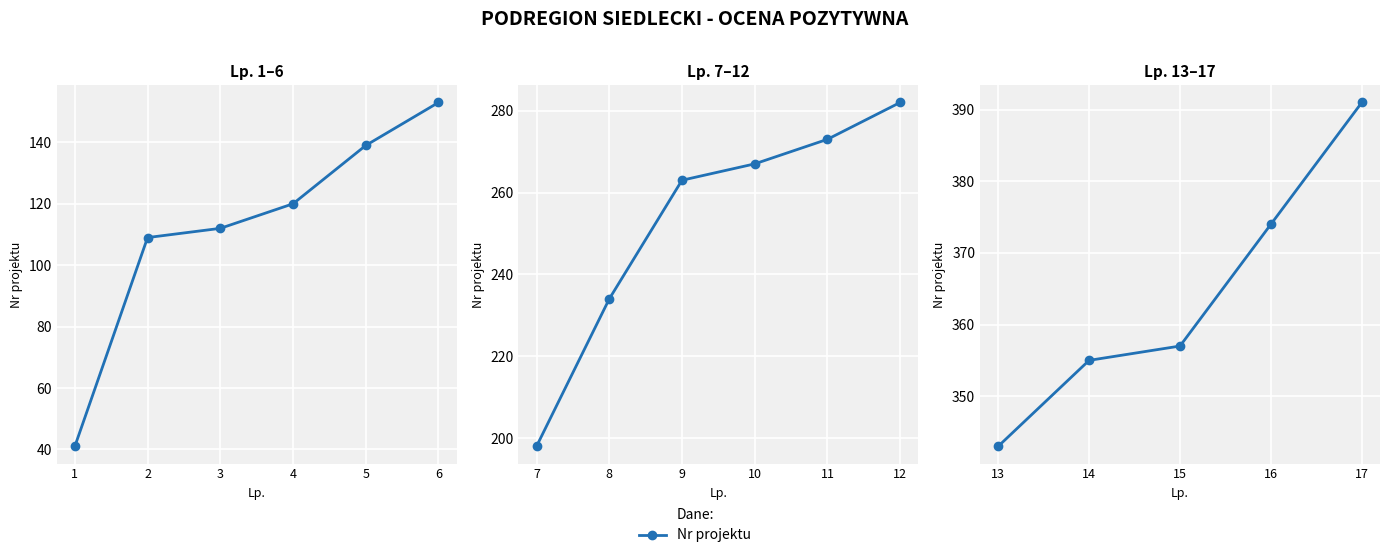

Is this an area chart (filled region under the line)?

No